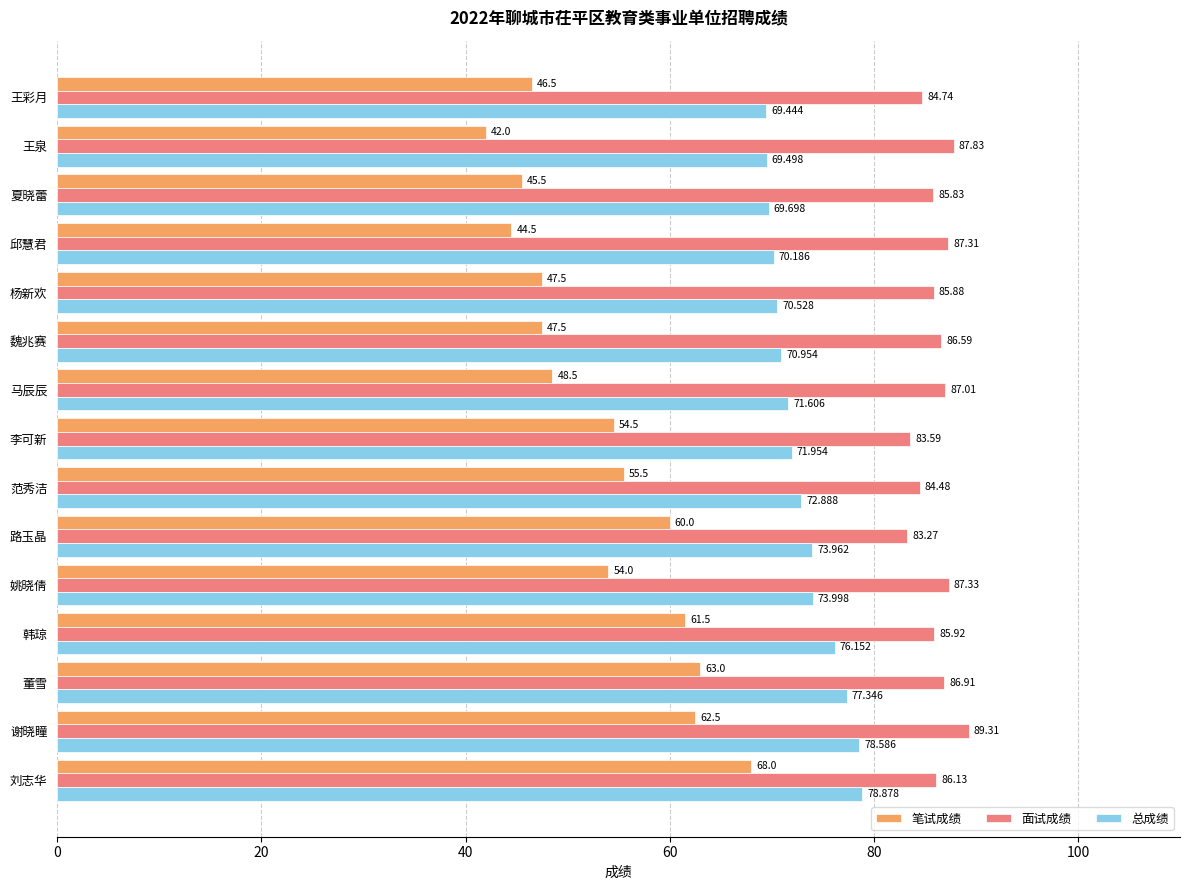

Rank the series by their maximum value, from highest to lowest.

面试成绩, 总成绩, 笔试成绩